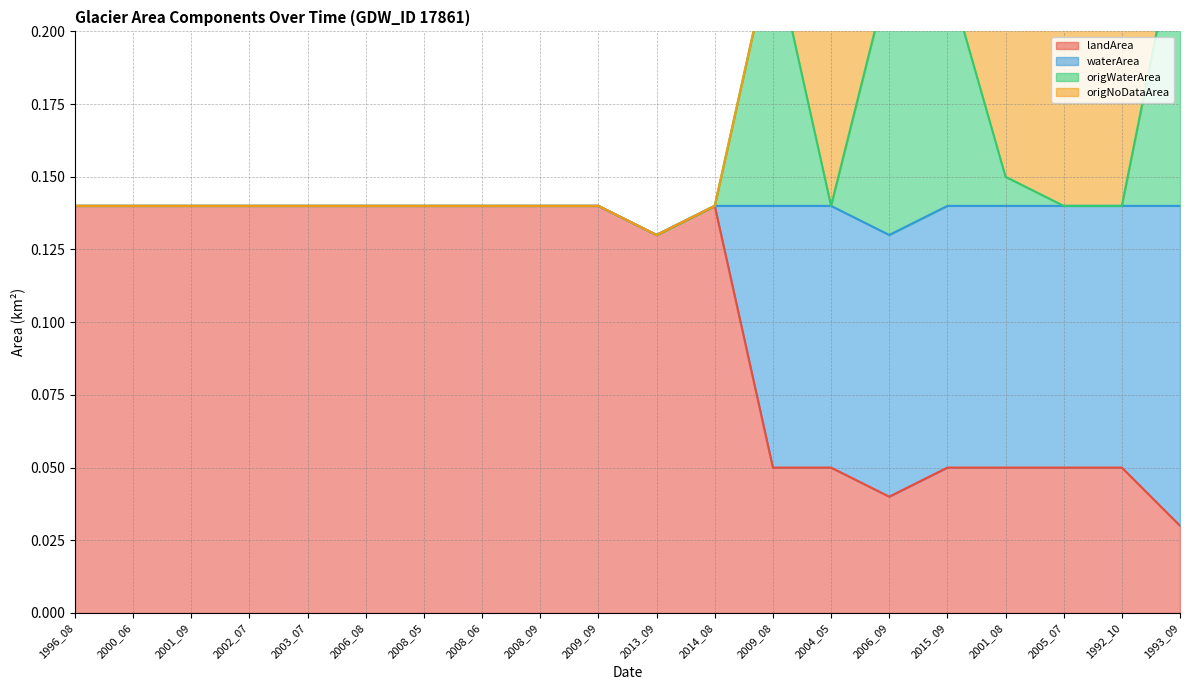

Which series changed the most between 2003_07 and 2015_09?

waterArea